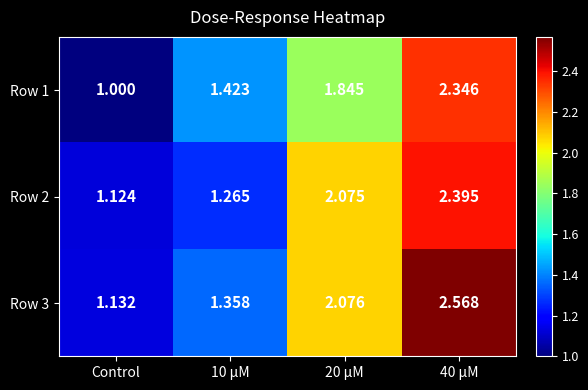

How many data points does each series have?

4